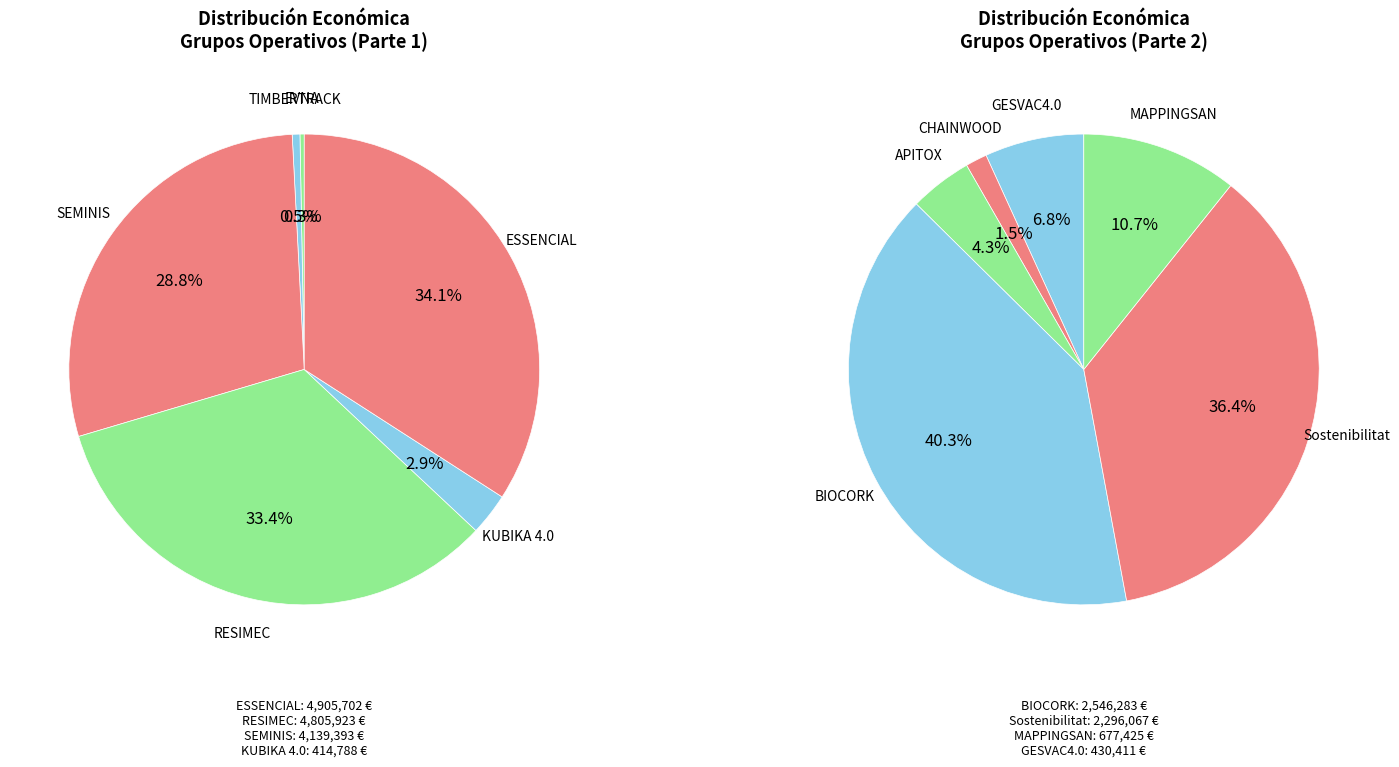

How many slices are in this pie chart?

12